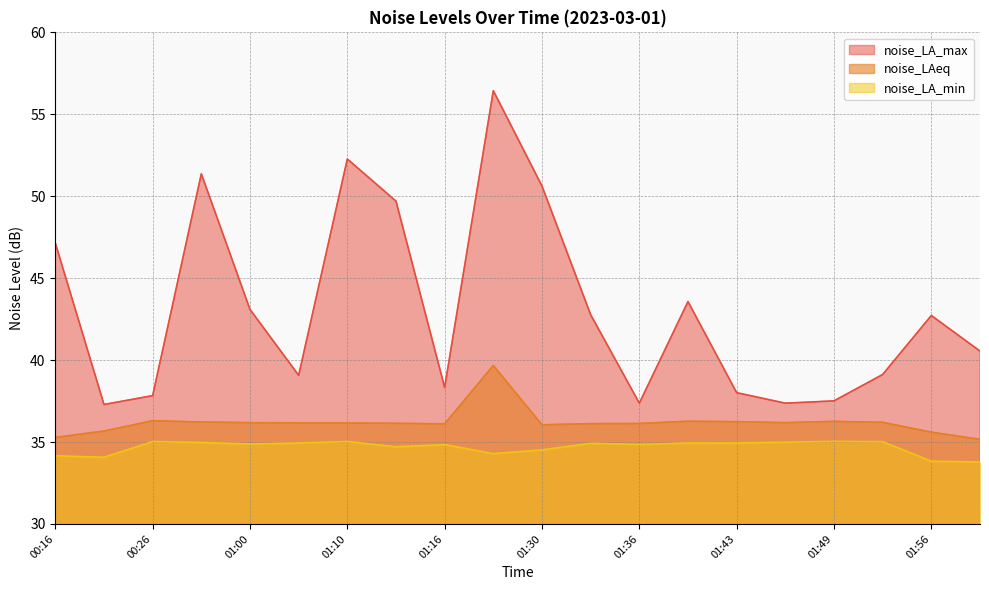

True or false: noise_LA_max and noise_LA_min intersect in this chart.

False